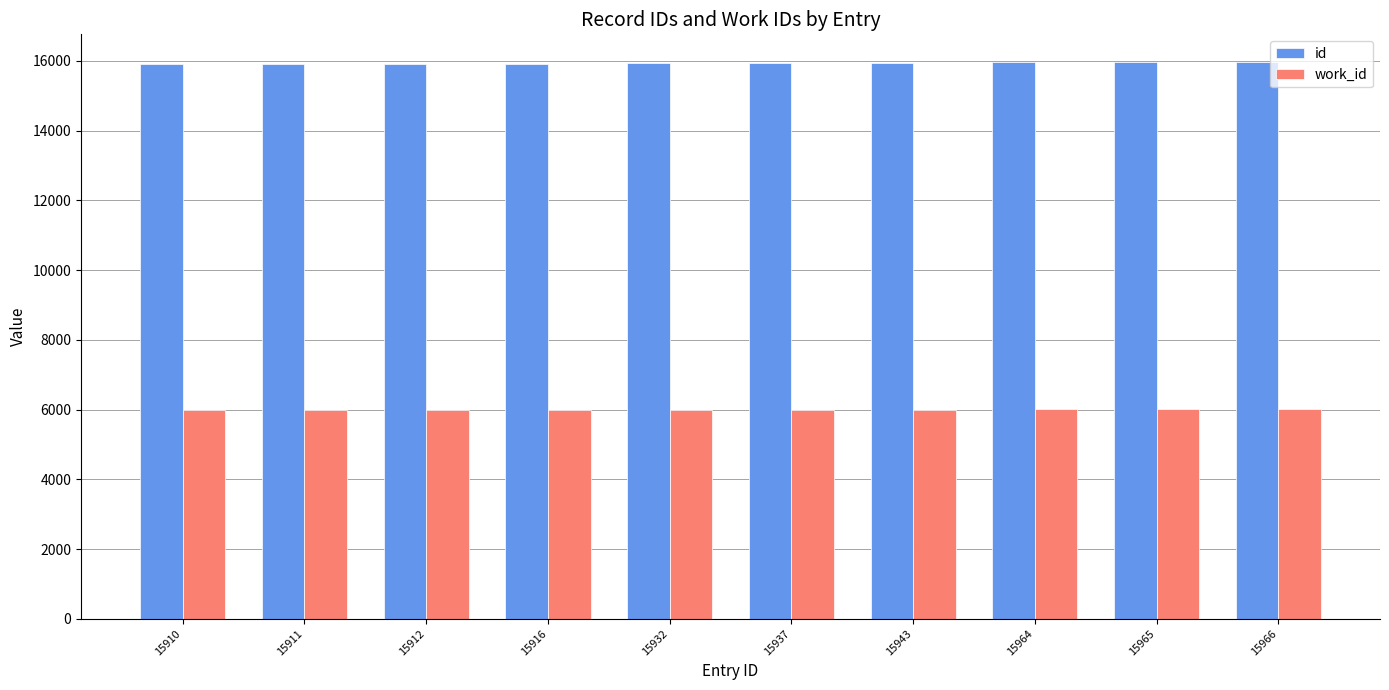

How many bars are there in total?

20